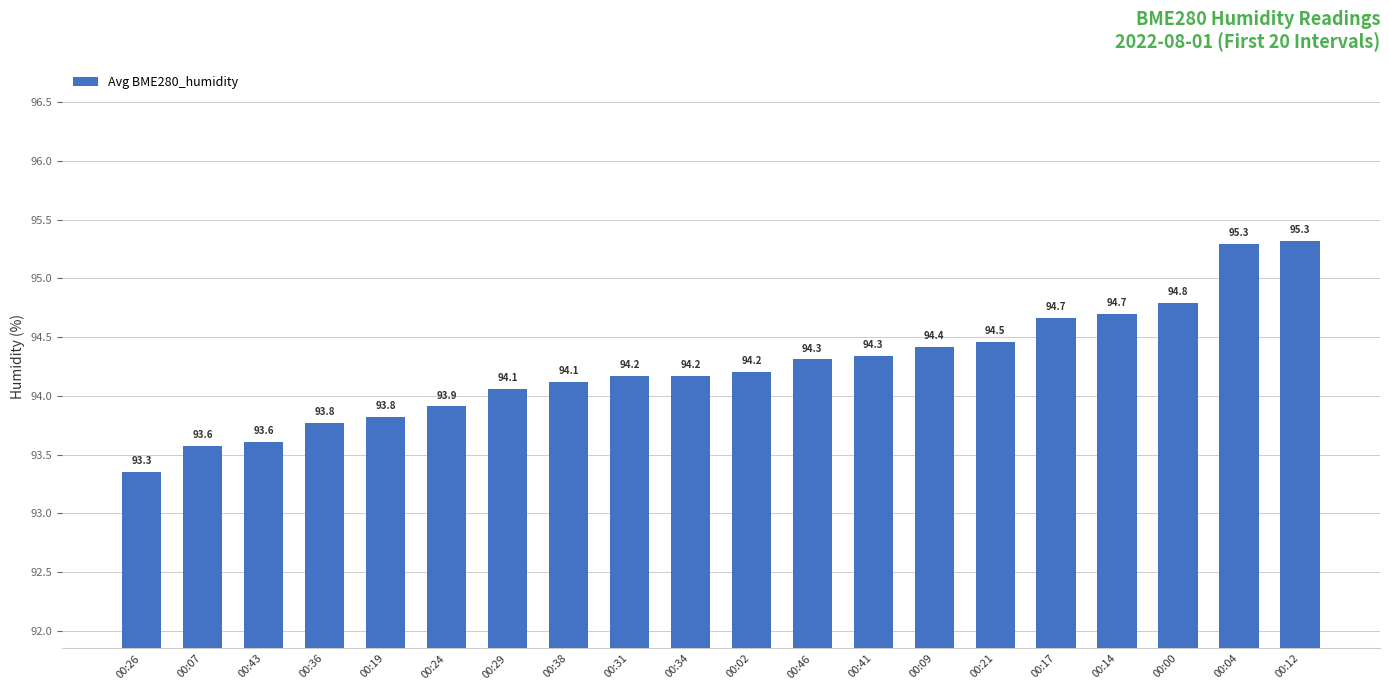

What is the greatest value displayed?

95.3